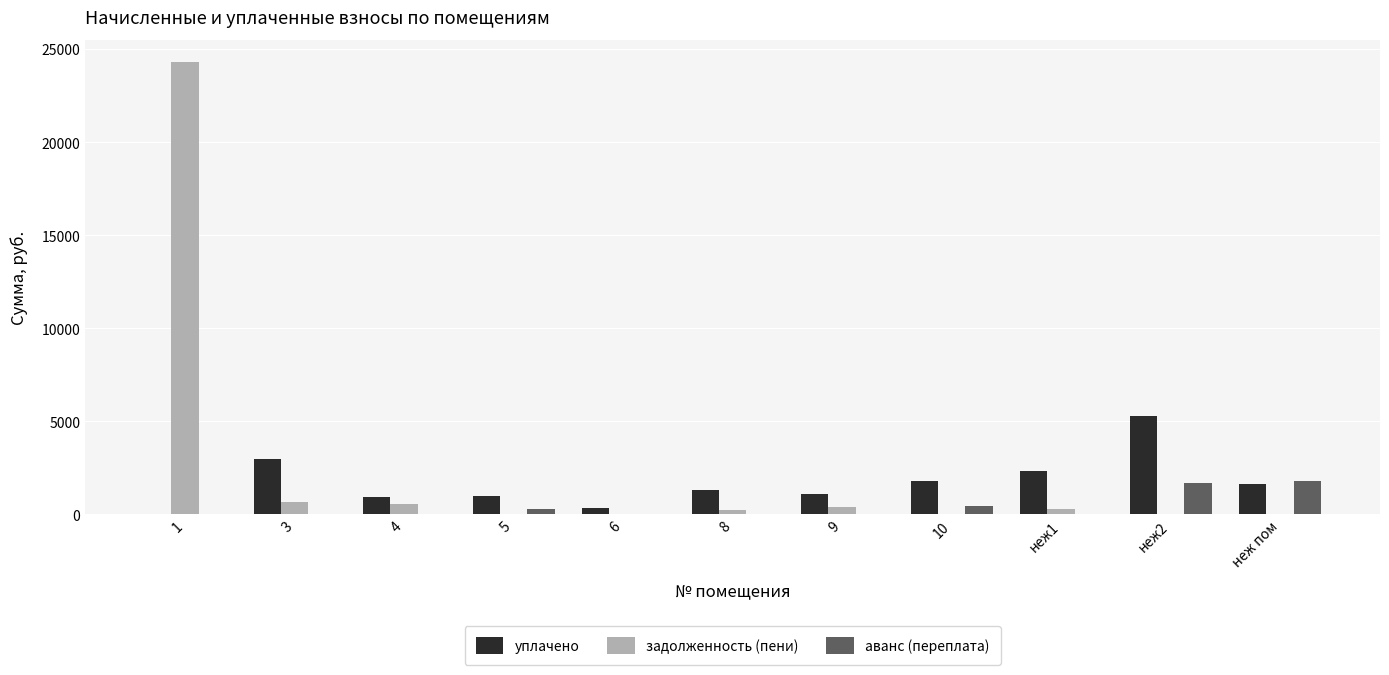

At which category is the sum across all series the highest?

1